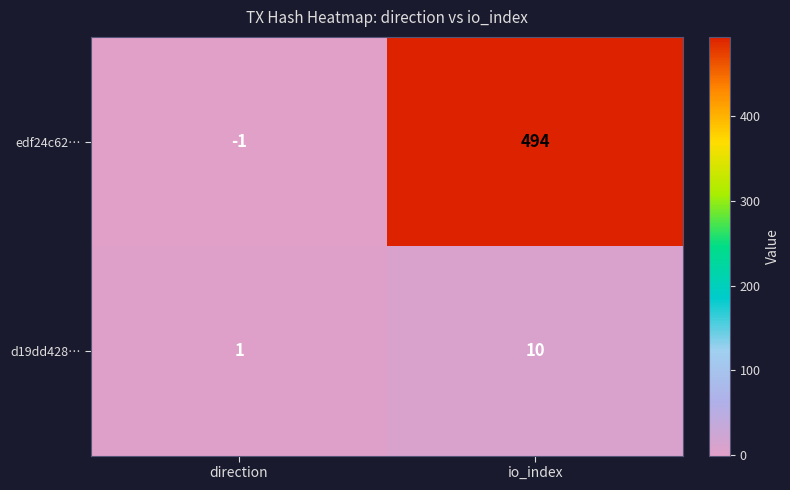

The d19dd428… series shows 10 at io_index. True or false?

True